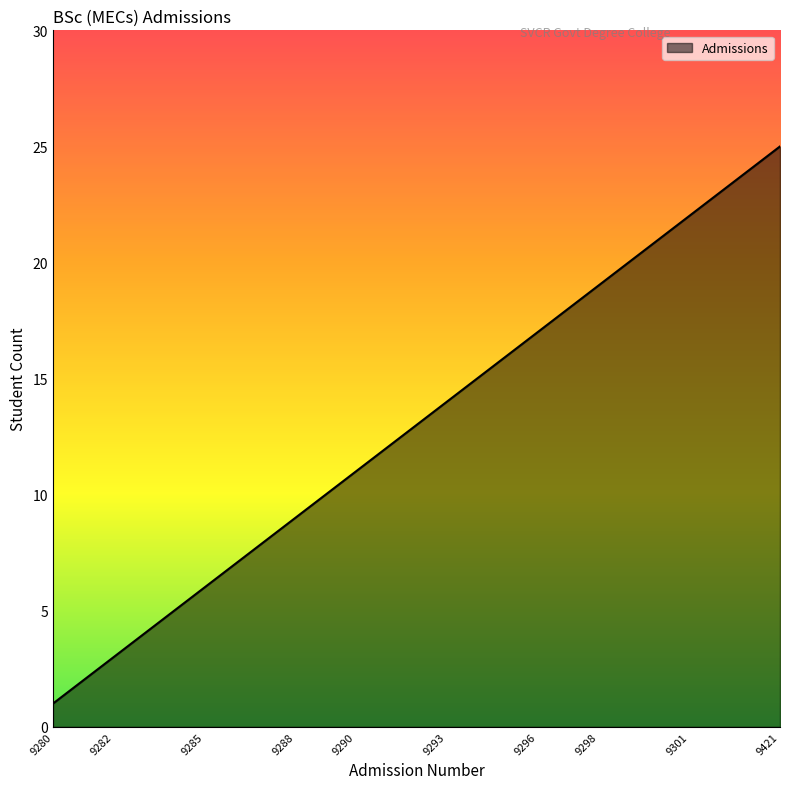

What is the maximum value shown in the chart?

25